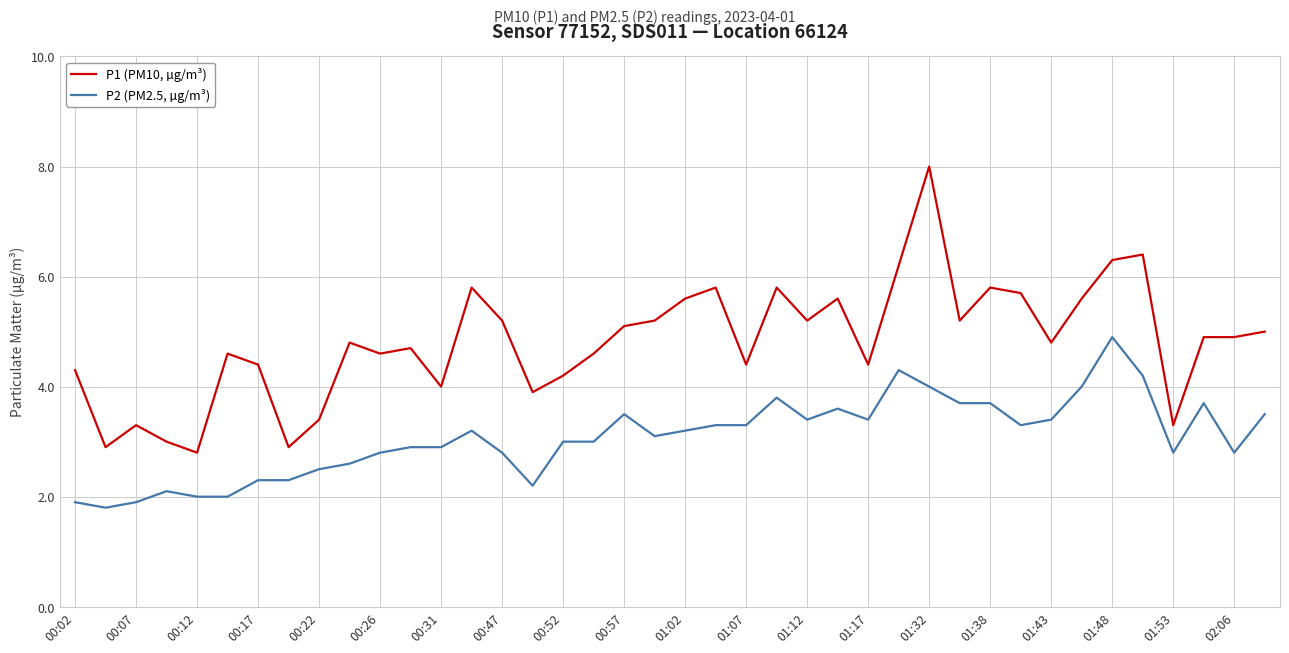

List the series in order of their peak value, lowest first.

P2 (PM2.5, µg/m³), P1 (PM10, µg/m³)